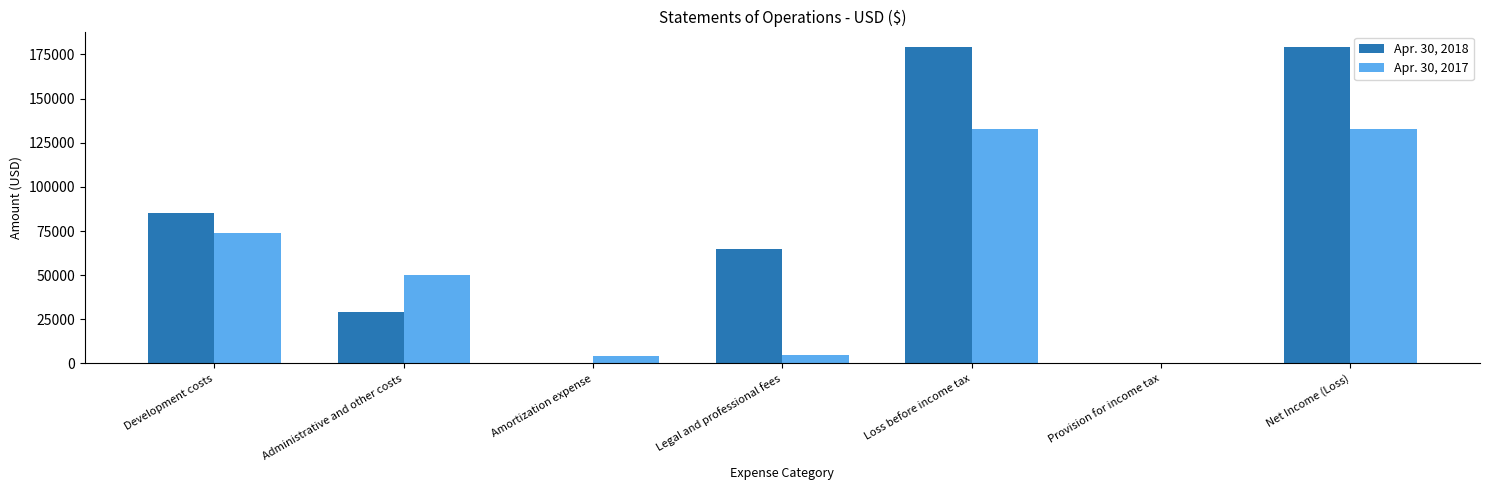

Reading left to right, list all the values displayed in this chart.

Apr. 30, 2018: 85000	28954	0	65000	178954	0	178954
Apr. 30, 2017: 74000	49993	4000	5000	132993	0	132993